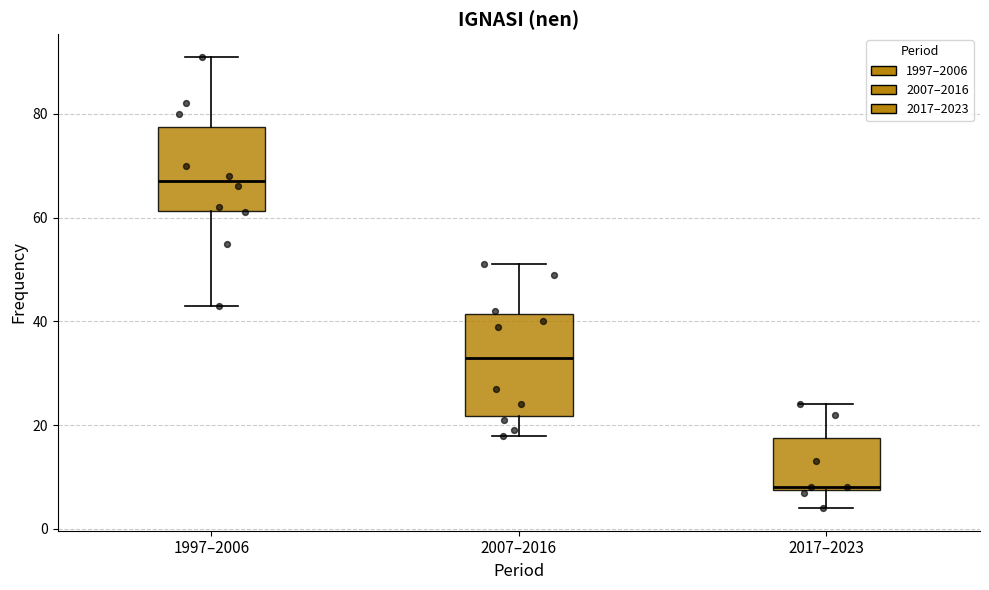

Reading left to right, transcribe this box plot: for each box, give where its median line is, the range the box spans, and where its two whiskers end, as read against the y-axis. The values are not printed on the chart, so give them approximately, as read against the axis.

1997–2006: median 68, box 62 to 78, whiskers 44 to 92
2007–2016: median 34, box 22 to 42, whiskers 18 to 52
2017–2023: median 8, box 8 to 18, whiskers 4 to 24